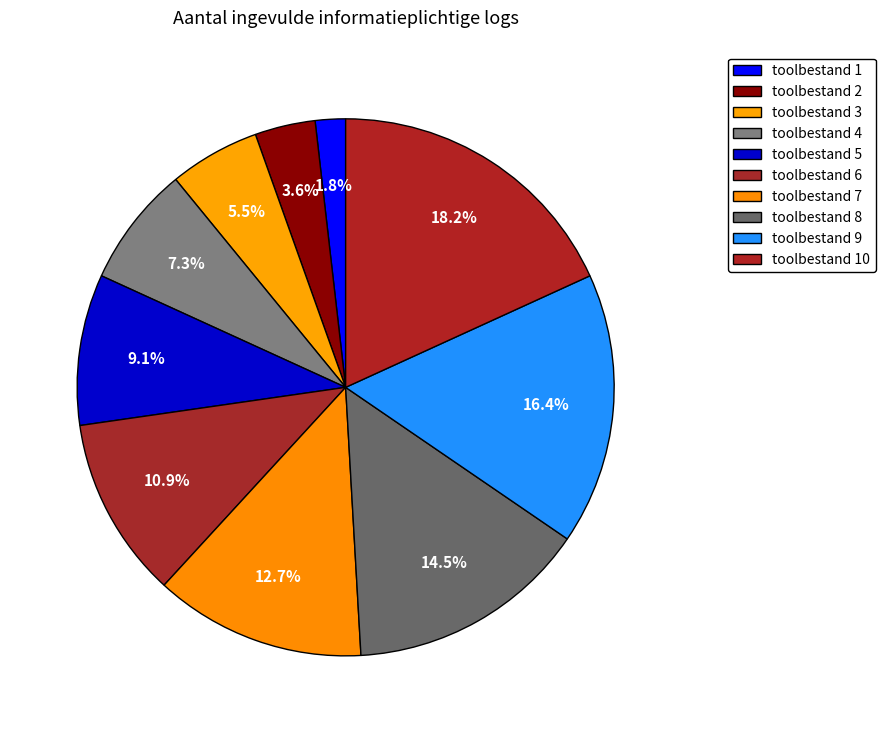

Is there any slice that represents more than half of the pie?

No